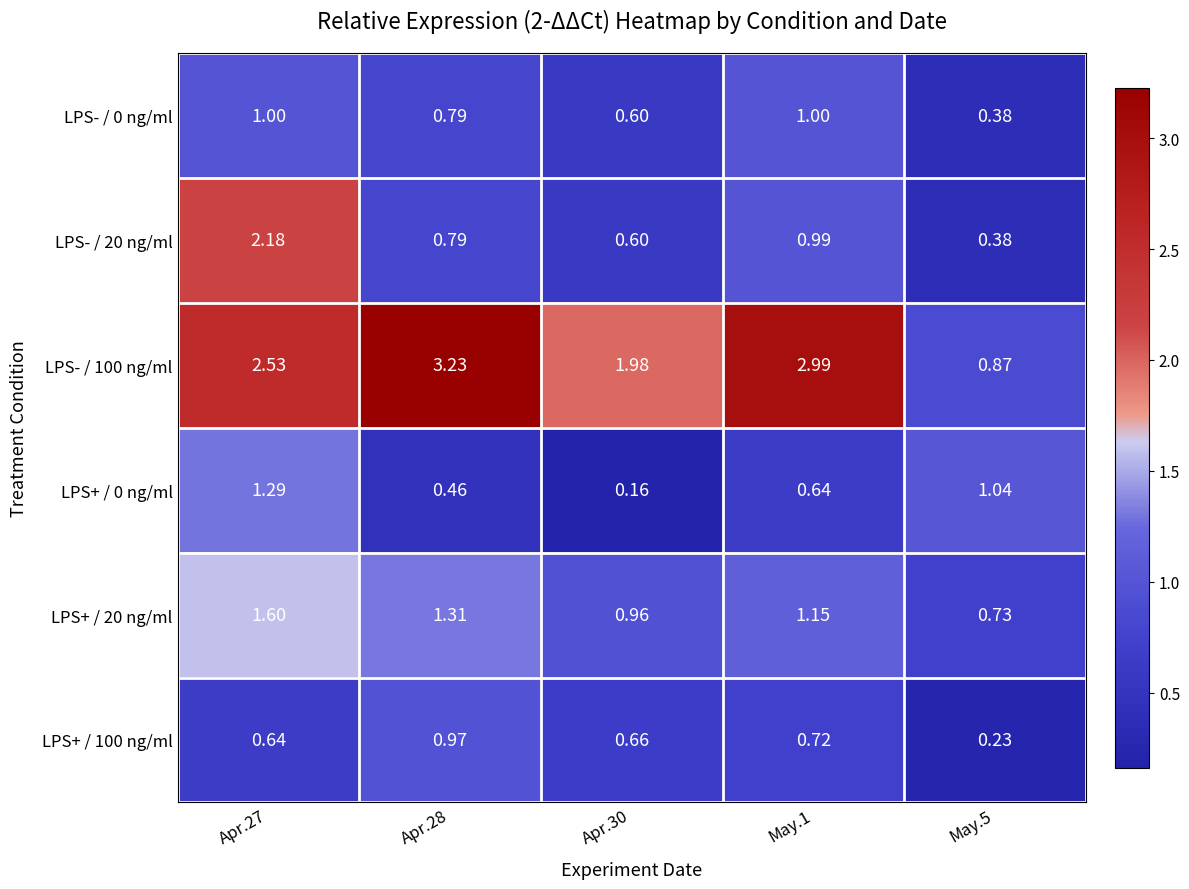

Is the value of LPS- / 100 ng/ml at Apr.30 greater than the value of LPS- / 0 ng/ml at Apr.28?

Yes